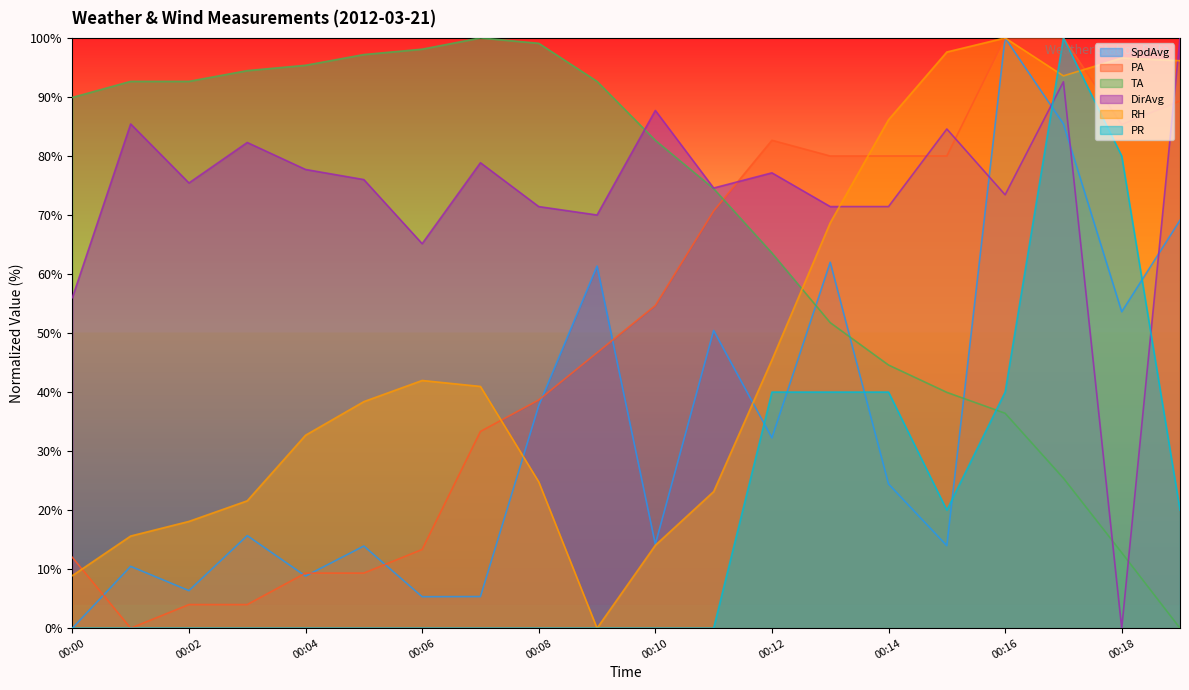

At which label is DirAvg closest to 50?

00:00